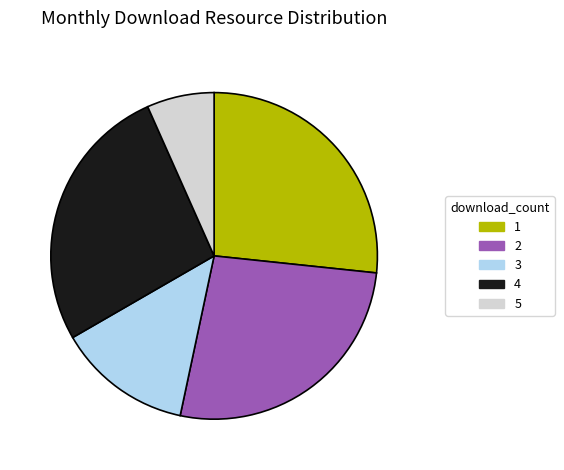

True or false: 2 accounts for 27% of the total.

True